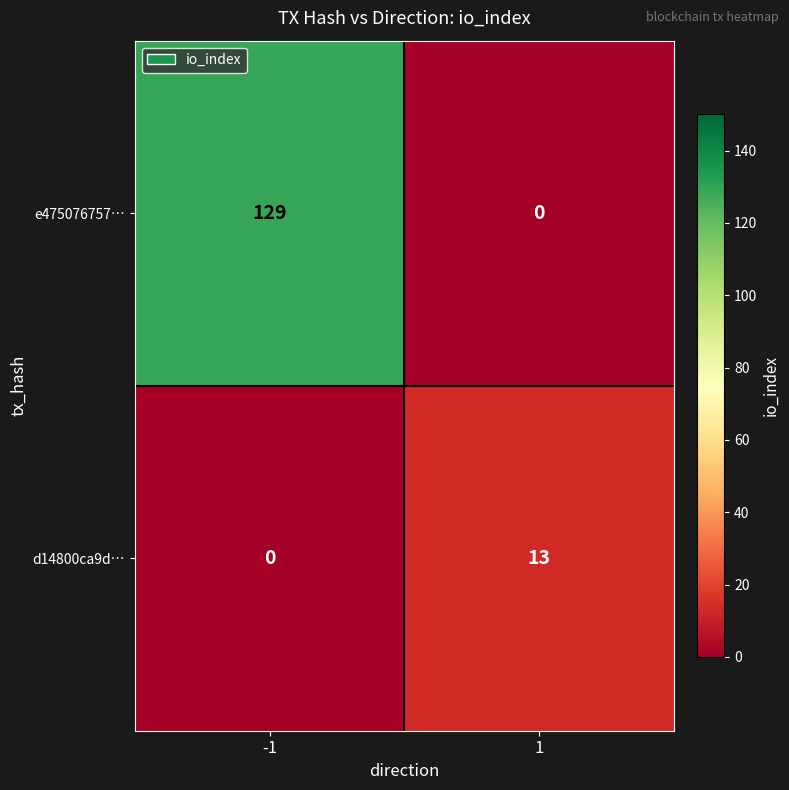

Which series has the largest total across all categories?

e475076757…